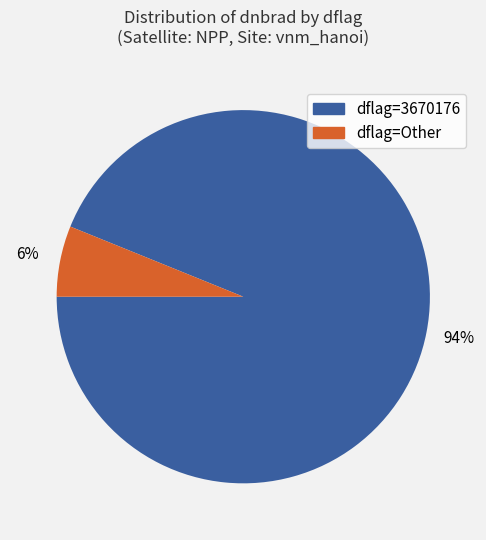

Is there any slice that represents more than half of the pie?

Yes